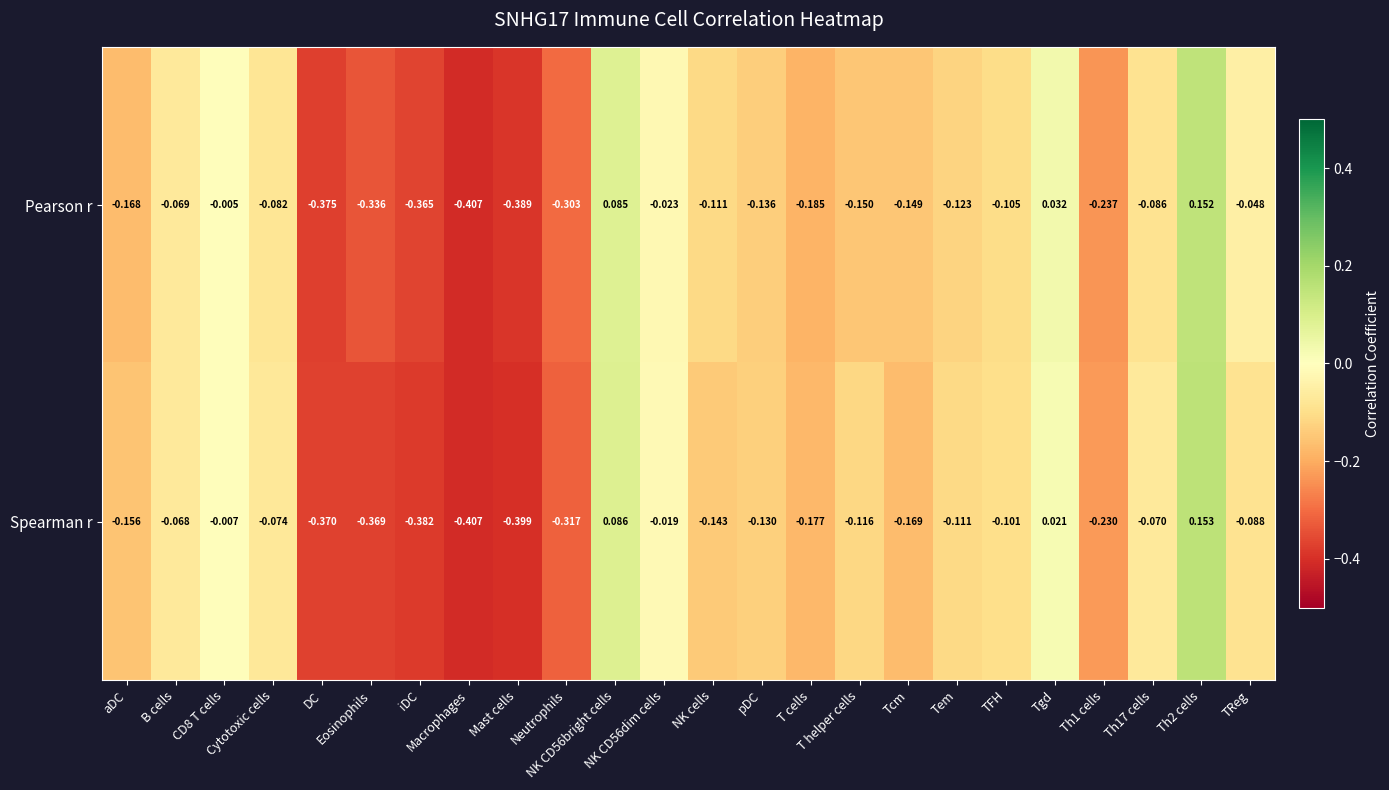

Which series has the largest total across all categories?

Pearson r